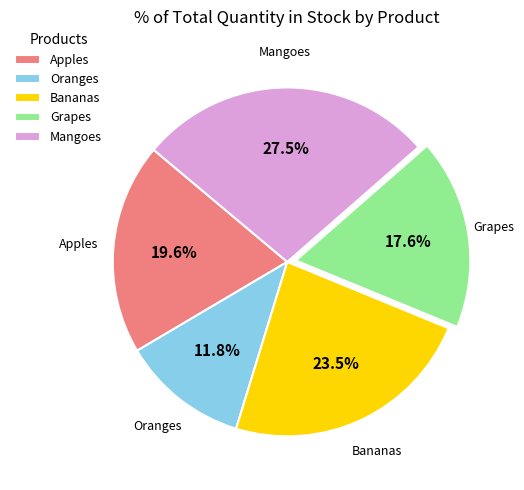

What is the largest slice in the pie chart?

Mangoes